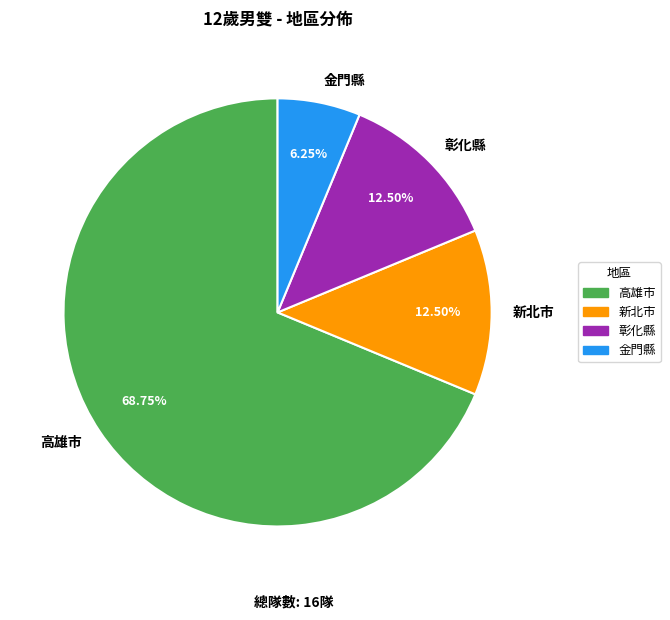

Between 金門縣 and 新北市, which is larger?

新北市